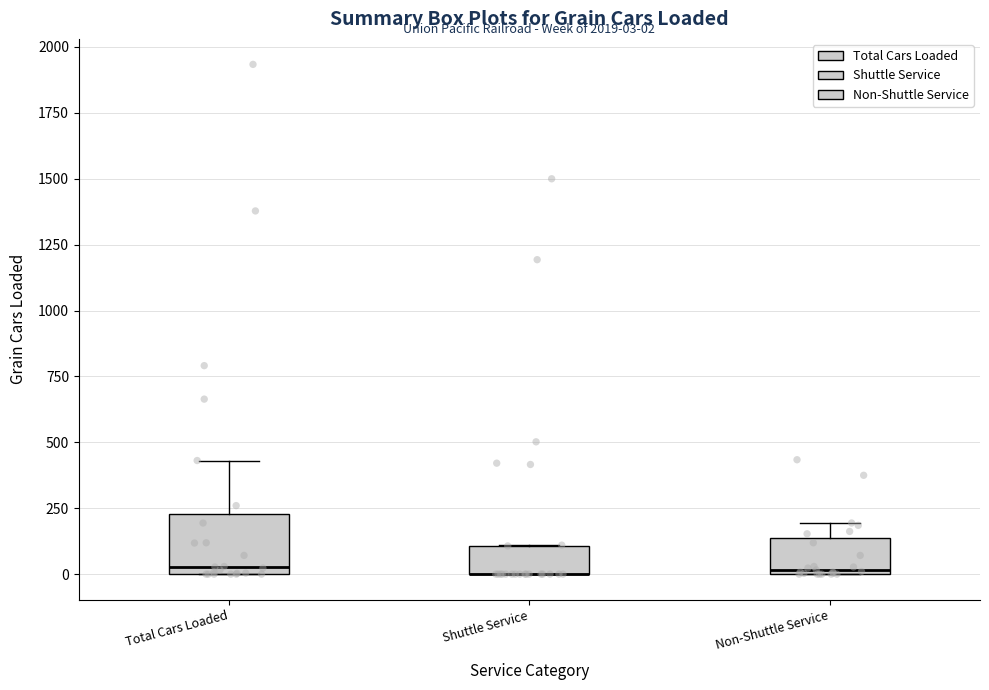

Which box is the tallest, from its lower edge to its upper edge?

Total Cars Loaded